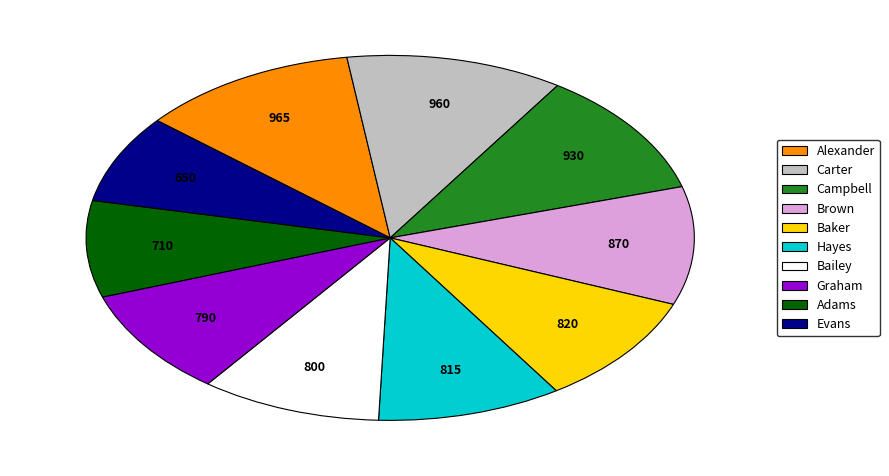

True or false: Carter accounts for 12% of the total.

True